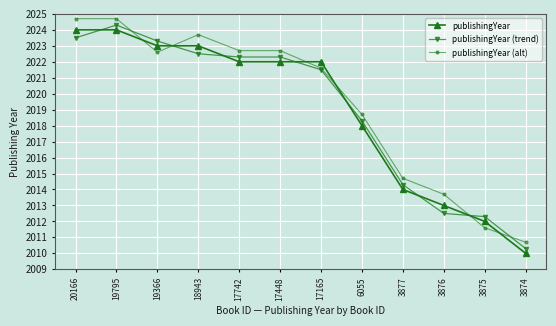

What is the difference between the second highest and second lowest values in the publishingYear (alt) series?

13.1